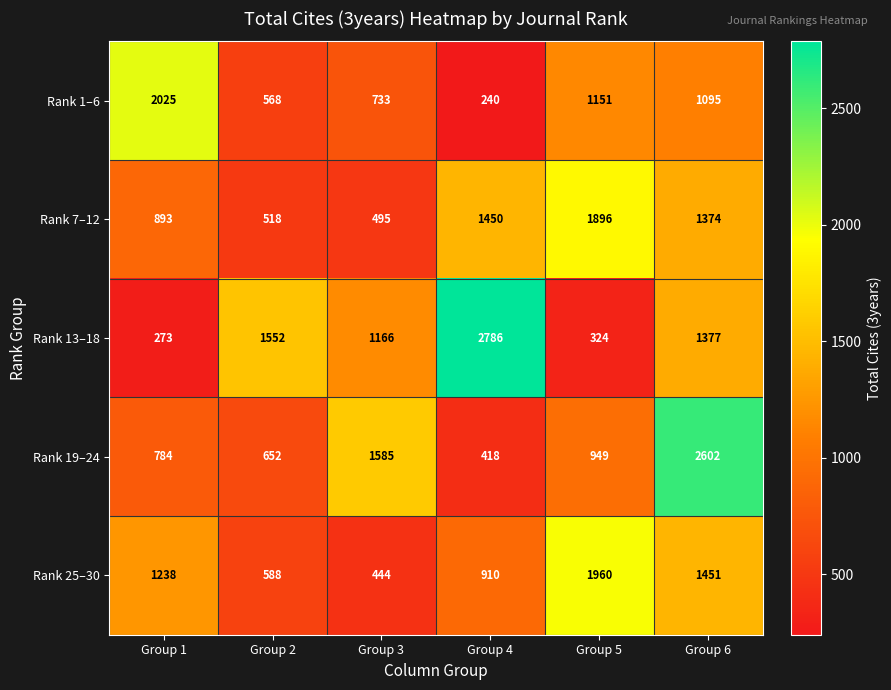

How many series are shown in this chart?

5